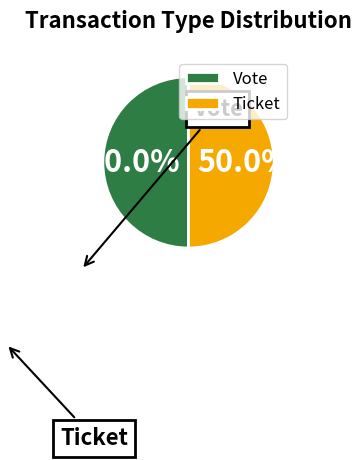

Rank the categories by value from lowest to highest.

Ticket, Vote